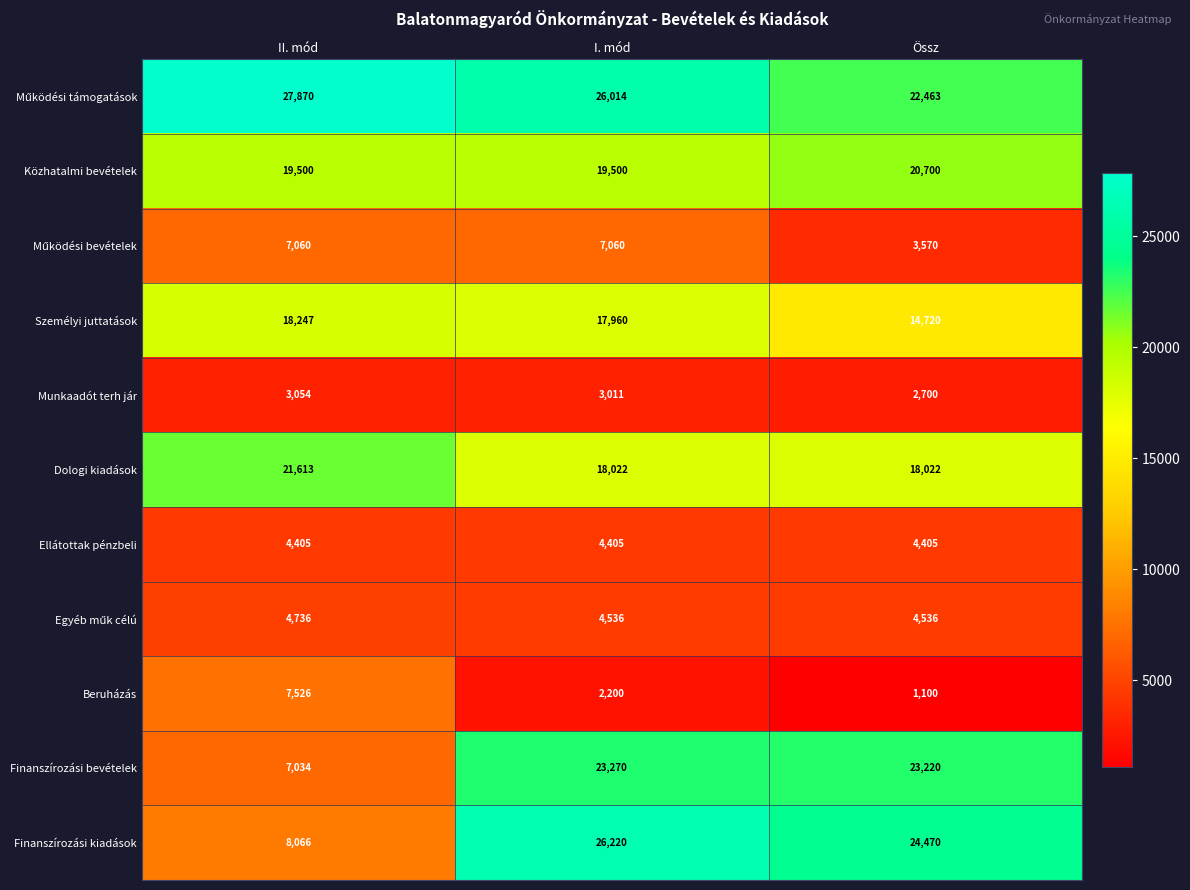

At which category is the sum across all series the highest?

I. mód